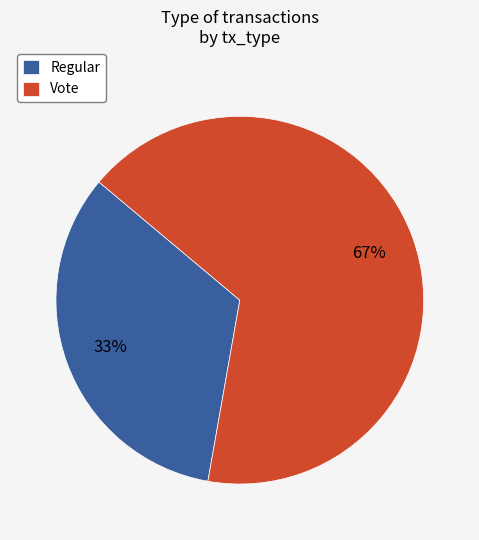

How many segments does this pie chart have?

2